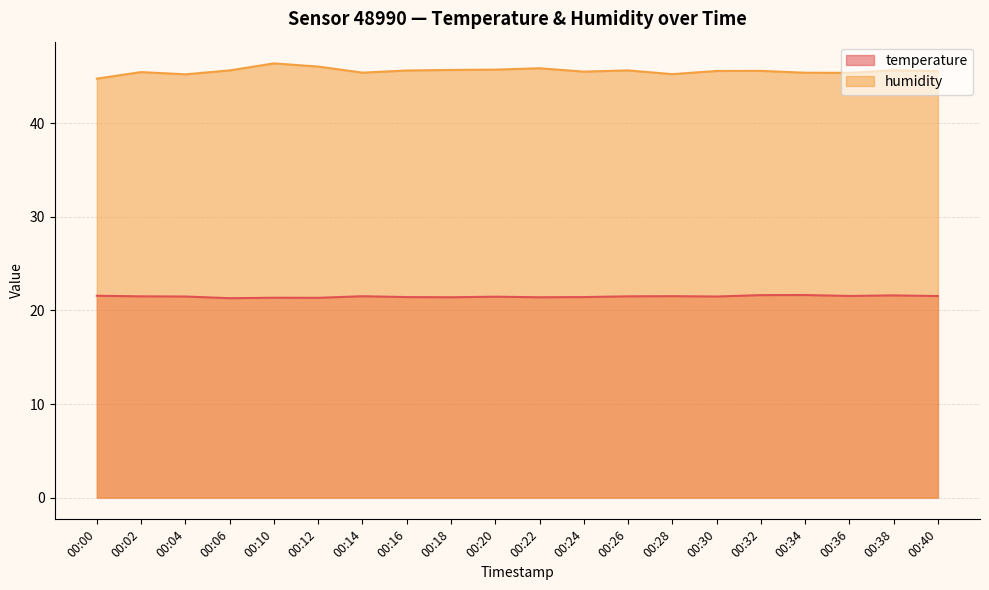

Is it true that humidity equals 64.6 at 00:12?

False